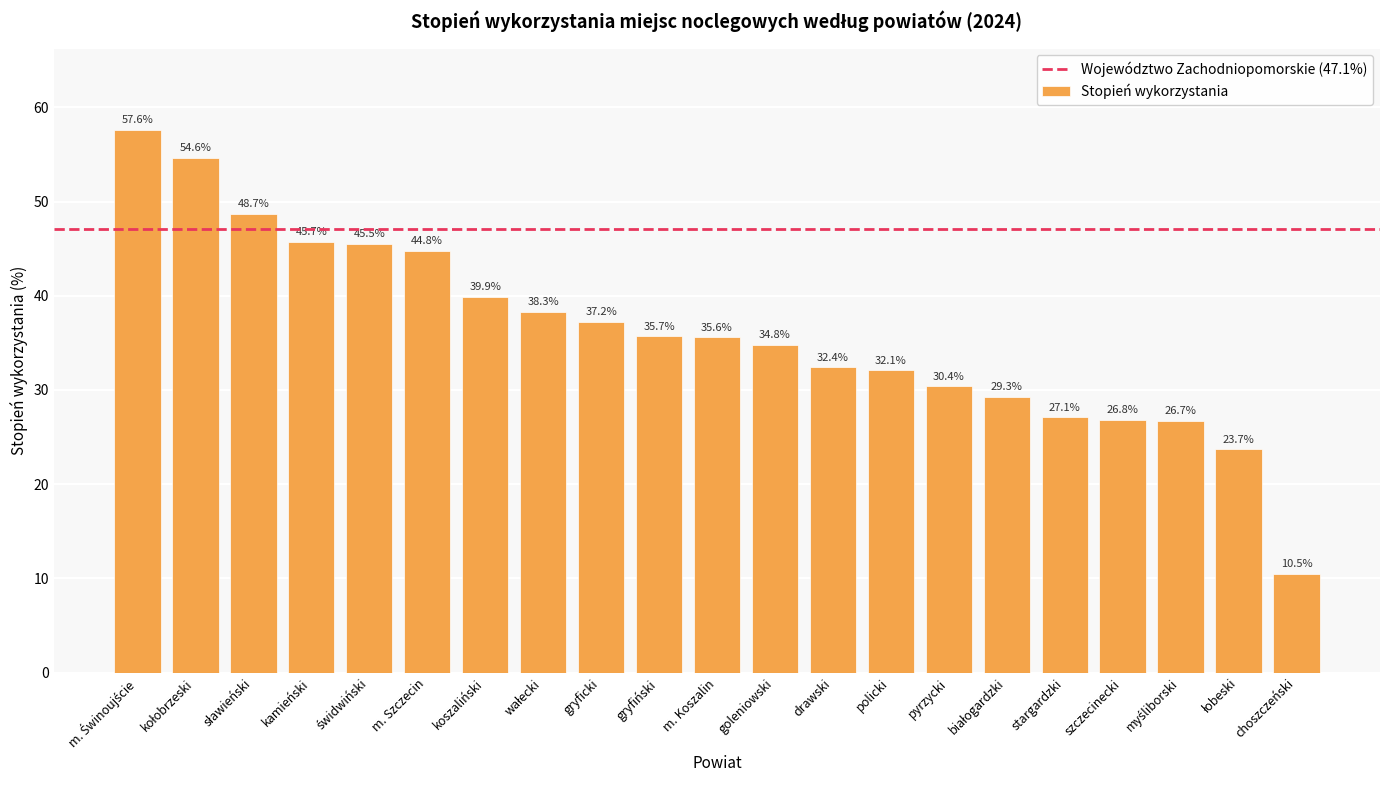

What is the average value?

36.1